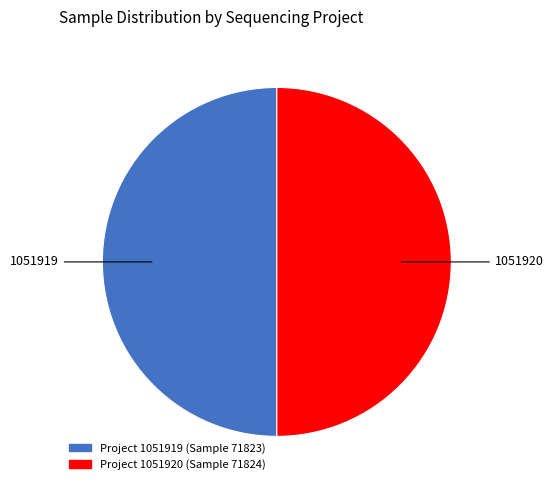

Which category accounts for the majority?

1051920